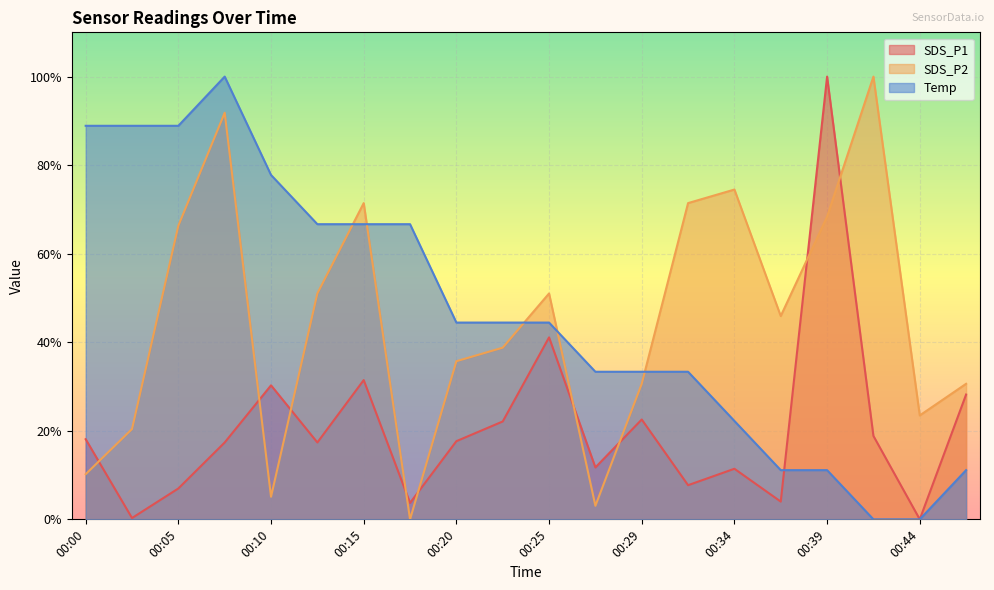

Which category has the lowest value across all series?

00:44